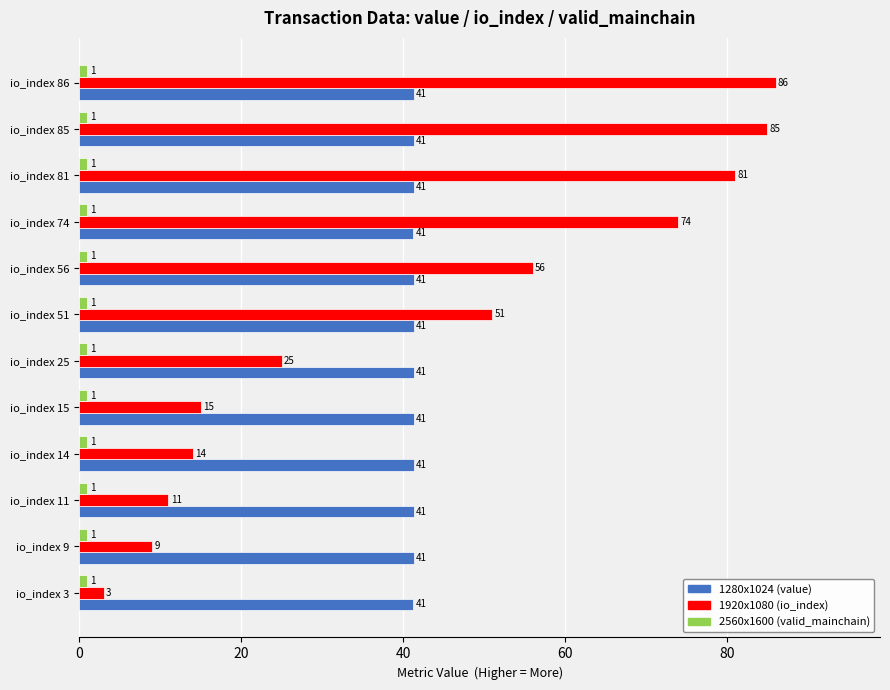

The value of 1280x1024 (value) at io_index 9 is 18.8. True or false?

False